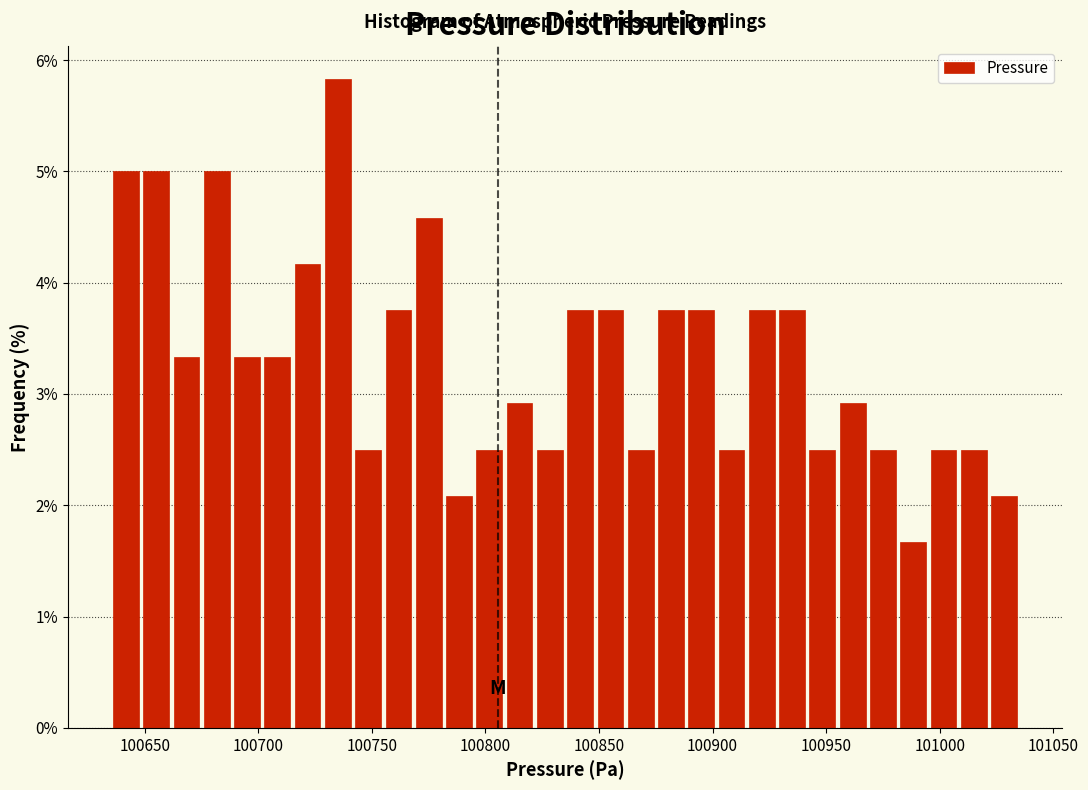

Around what value on the x-axis is the tallest bar? Give the approximate position of its centre, as read against the axis.

100735